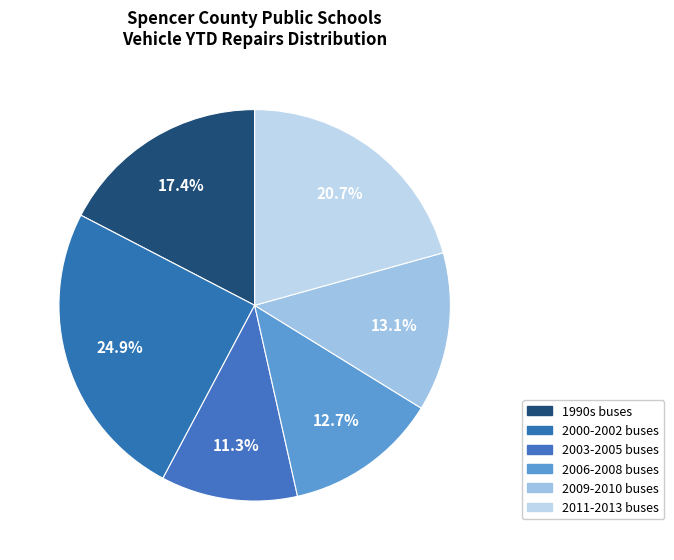

How many segments does this pie chart have?

6